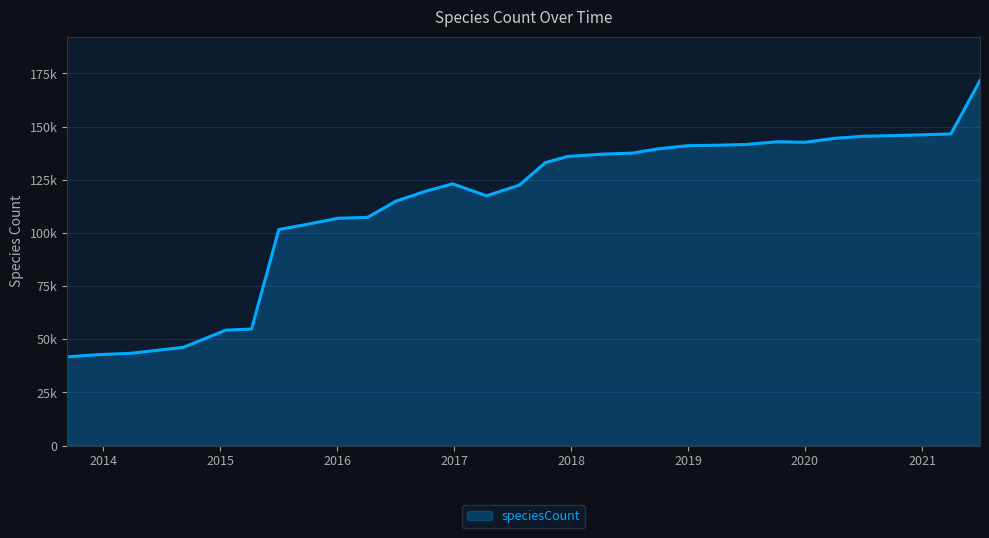

Is this an area chart (filled region under the line)?

Yes